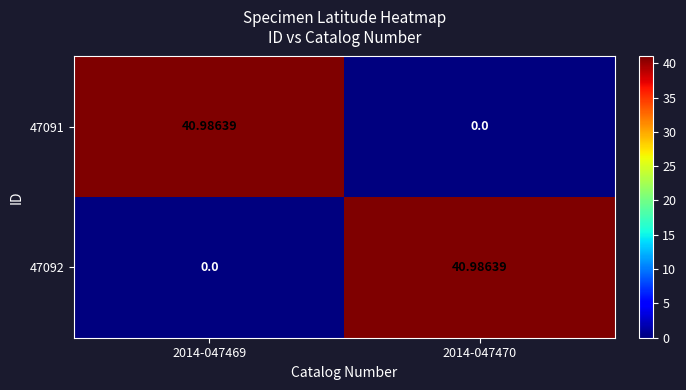

Is the value of 47092 at 2014-047469 greater than the value of 47091 at 2014-047469?

No